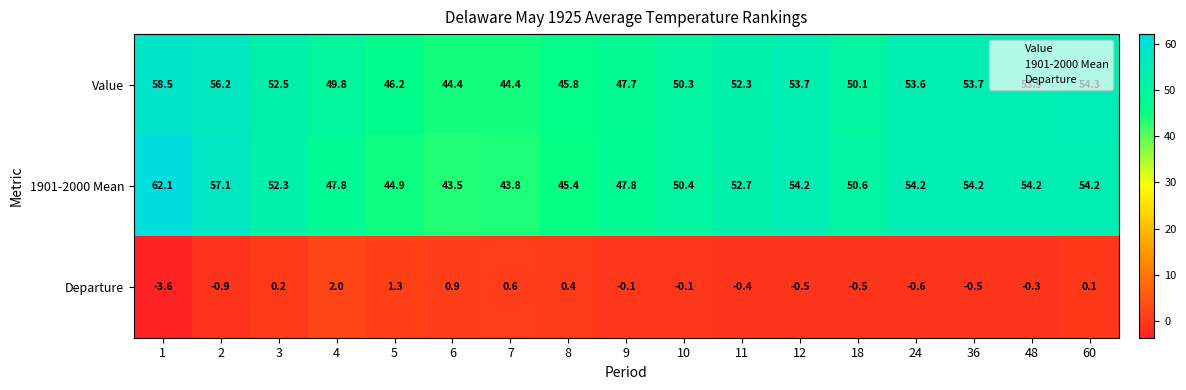

Between 10 and 18, which series saw the biggest shift?

Departure